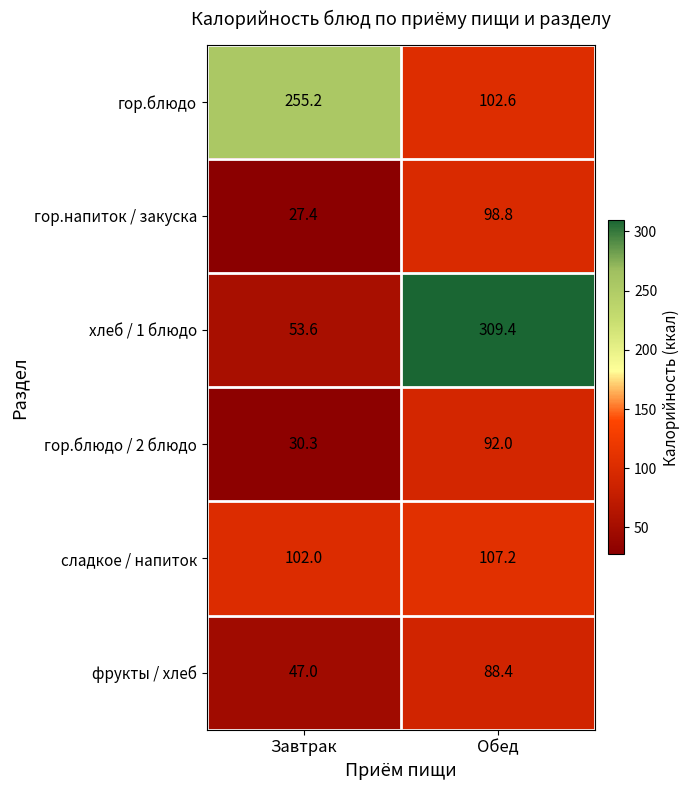

Which series changed the most between Завтрак and Обед?

хлеб / 1 блюдо